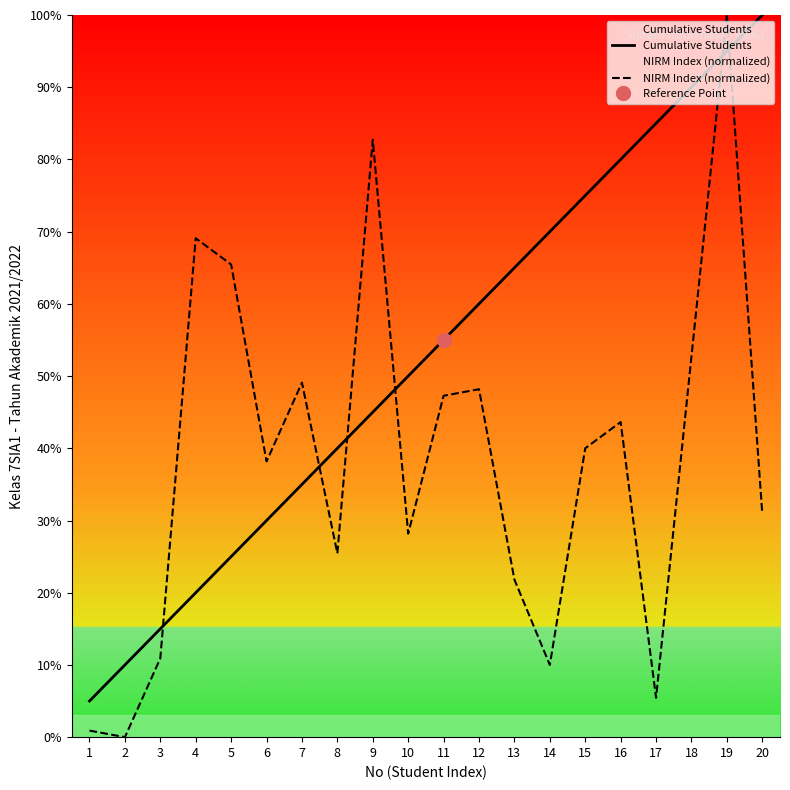

True or false: Cumulative Students and NIRM Index (normalized) intersect in this chart.

True